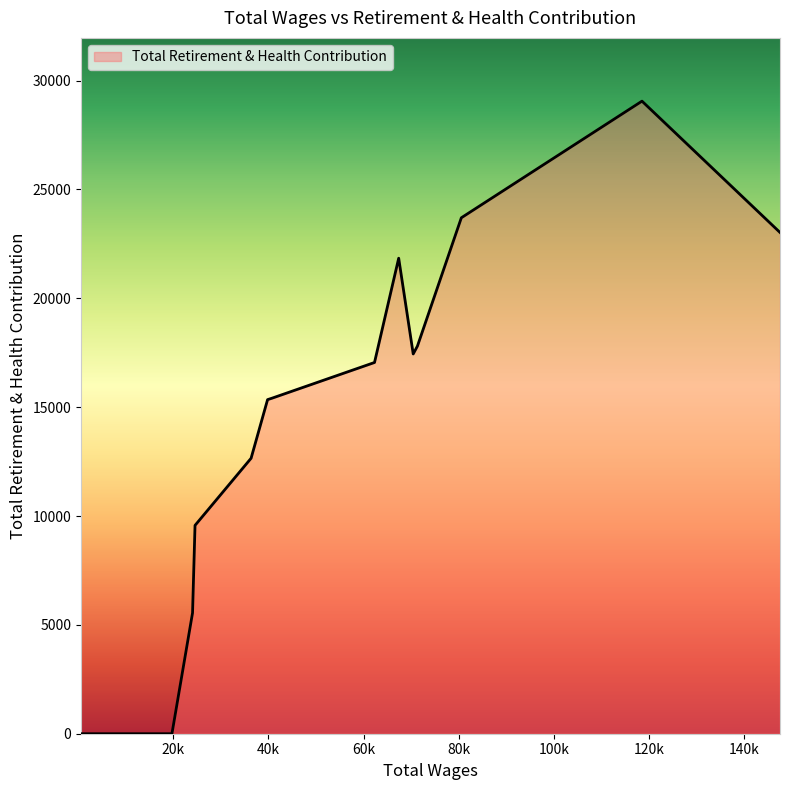

What is the greatest value displayed?

29058